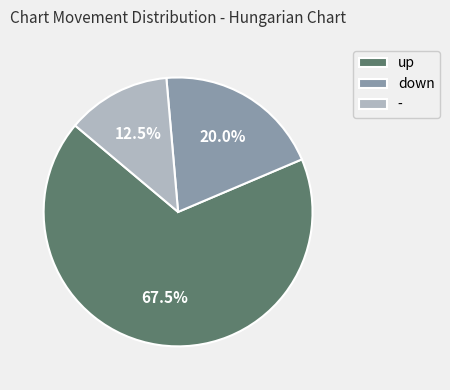

What is the smallest slice in the pie chart?

-